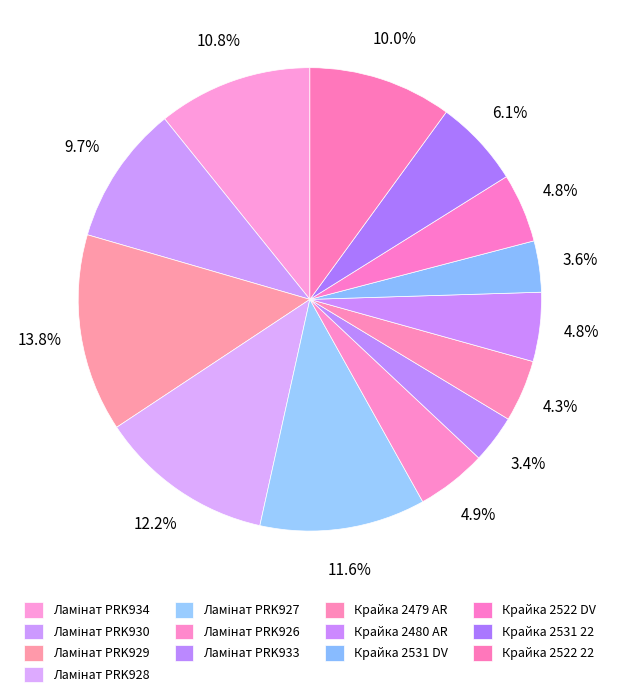

Do Ламінат PRK927 and Крайка 2479 AR together represent more than half of the pie?

No